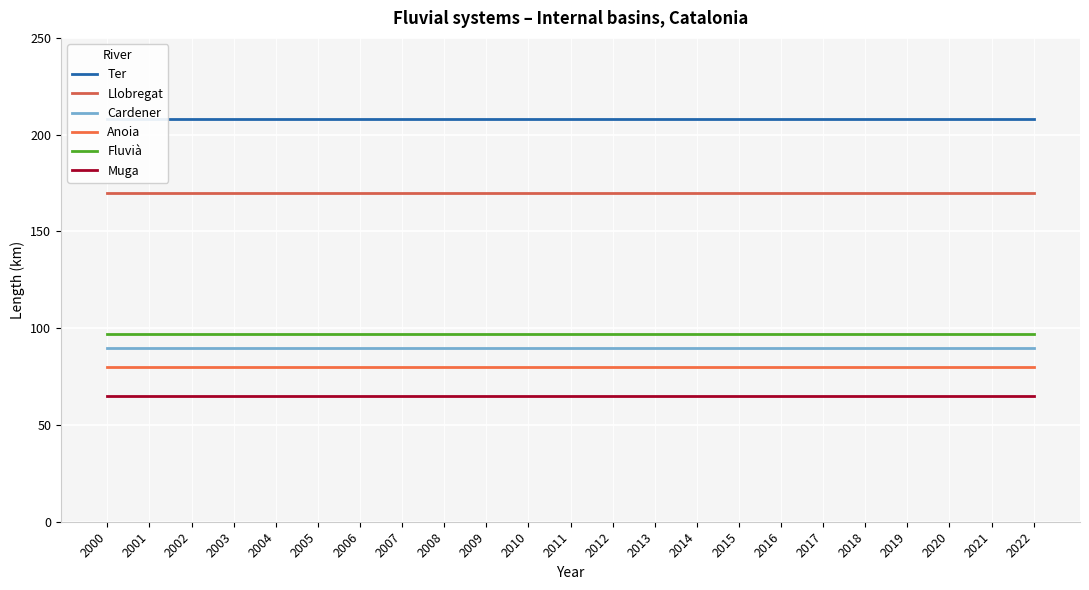

What is the average value of the Muga series?

65